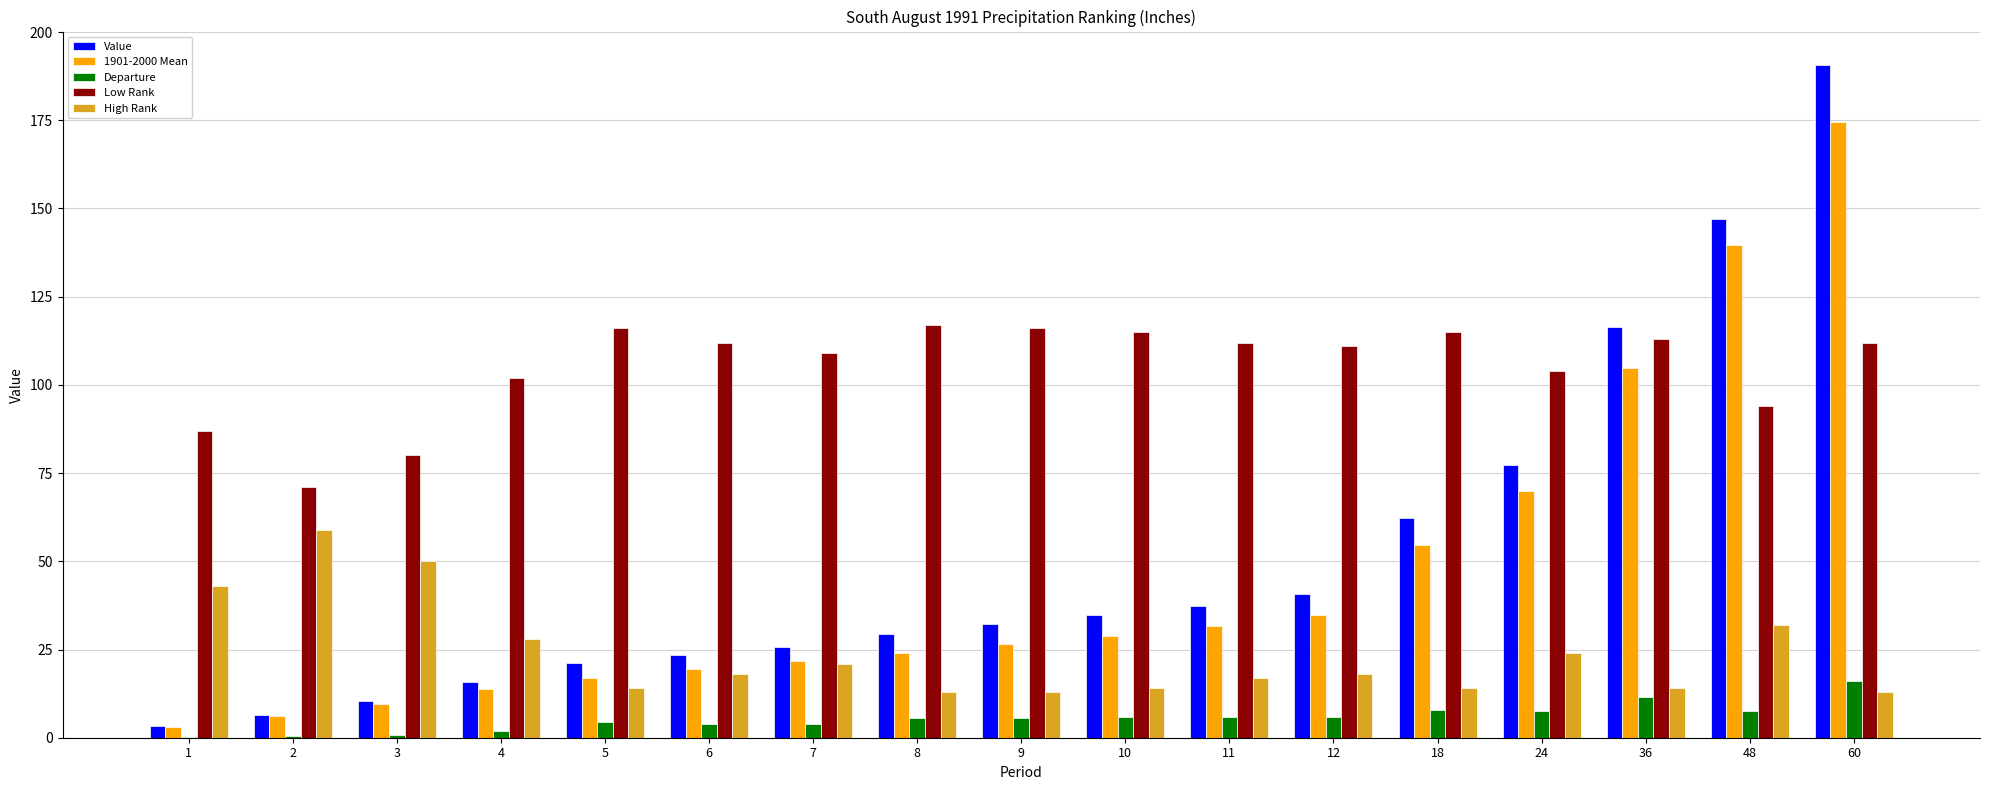

What is the highest value of the Low Rank series?

117.0